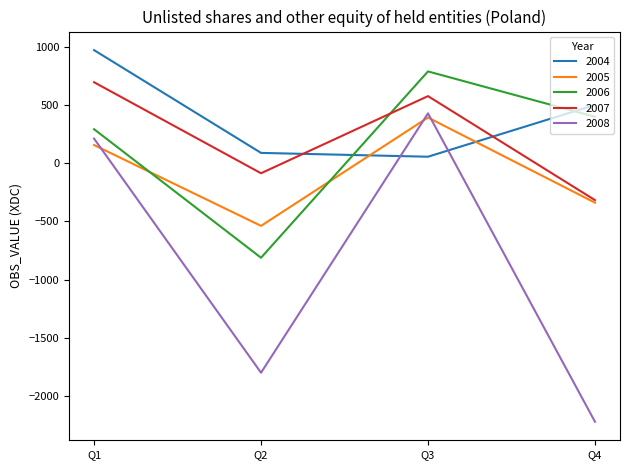

What is the maximum value for 2008?

429.2